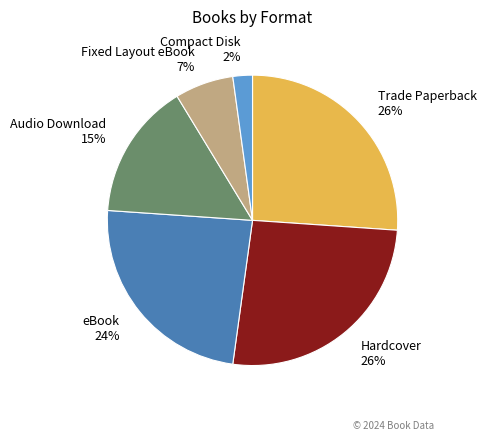

To the nearest percent, what percentage of the pie is eBook?

24%